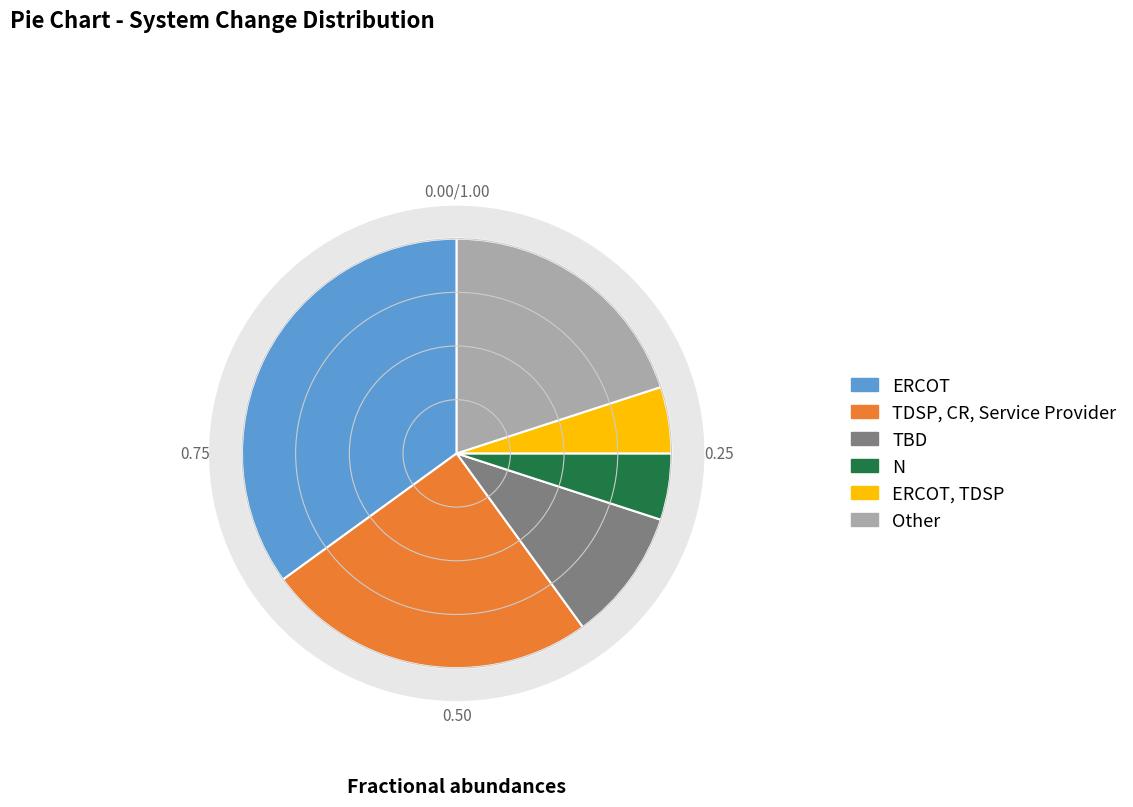

How many segments does this pie chart have?

6